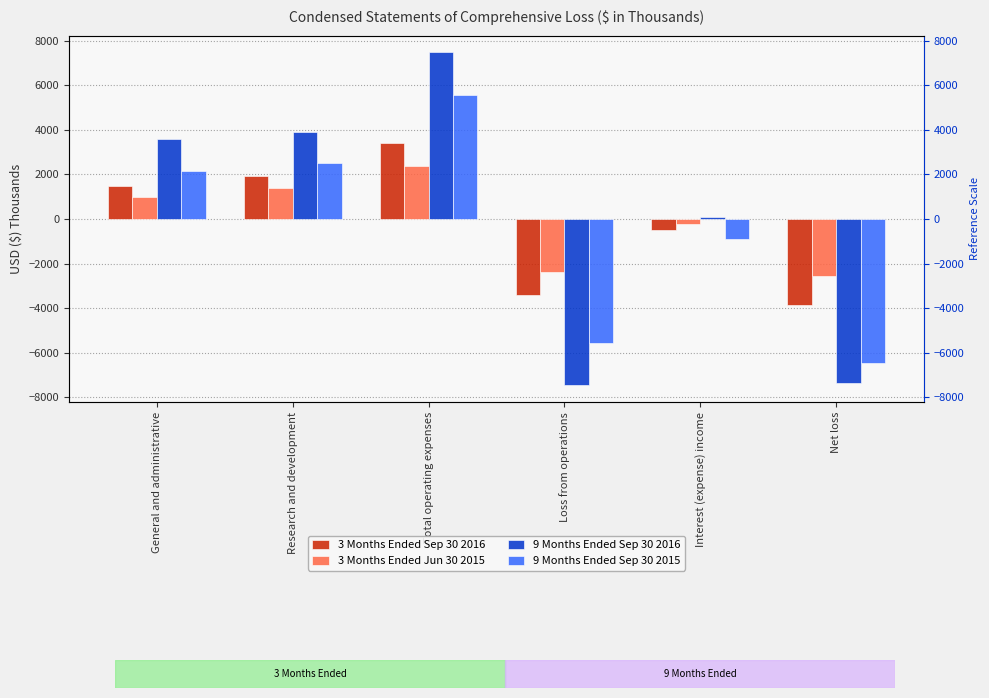

Which series has the largest range (max minus min)?

9 Months Ended Sep 30 2016